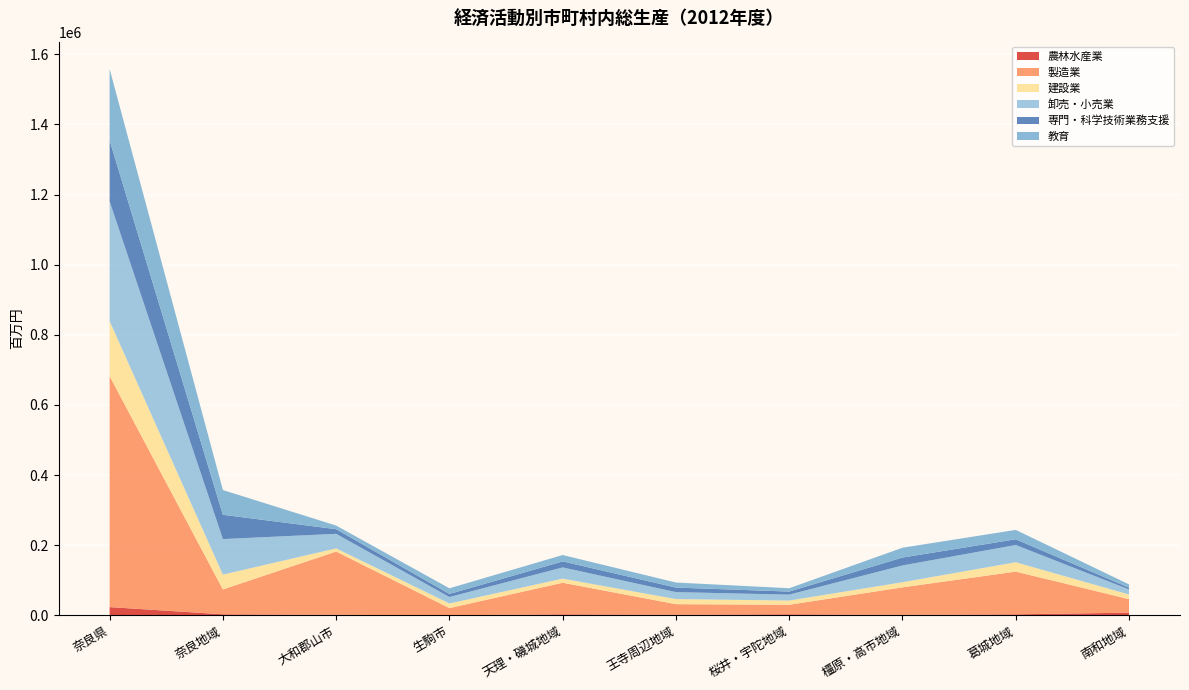

Reading left to right, list all the values displayed in this chart.

農林水産業: 23464	2946	1356	186	2820	1607	2977	1177	2837	7558
製造業: 658610	70937	180548	20496	90104	30213	27180	78646	121813	38673
建設業: 156768	42184	8957	13072	11688	14522	11977	14579	26701	13088
卸売・小売業: 341460	101369	41552	18447	31947	19809	16916	47807	49178	14435
専門・科学技術業務支援: 174167	69287	13226	8713	17197	12976	8729	22618	16391	5030
教育: 203459	70592	10371	16219	18255	14420	9491	27984	26702	9425